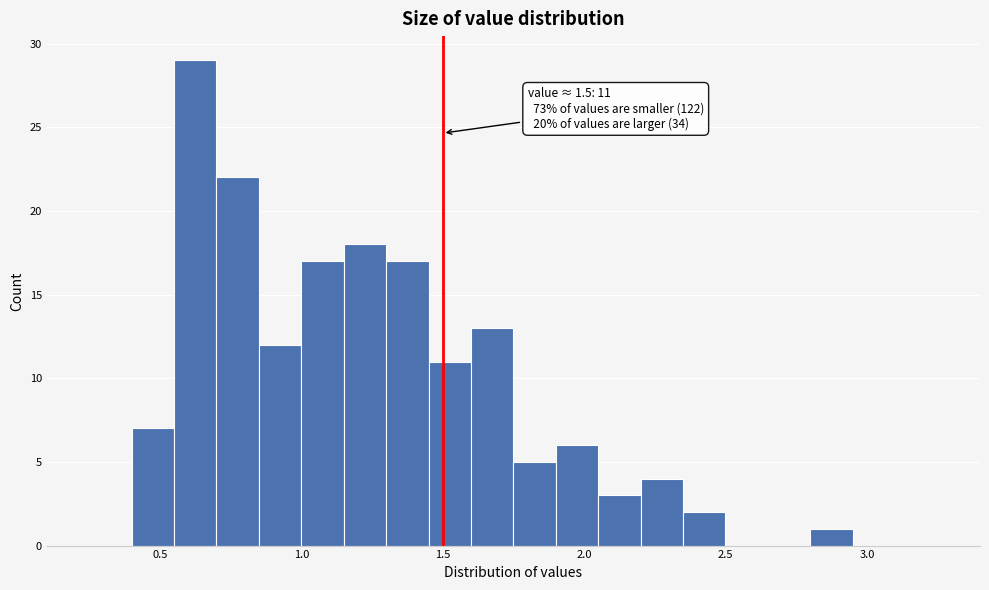

Around what value on the x-axis is the tallest bar? Give the approximate position of its centre, as read against the axis.

0.65